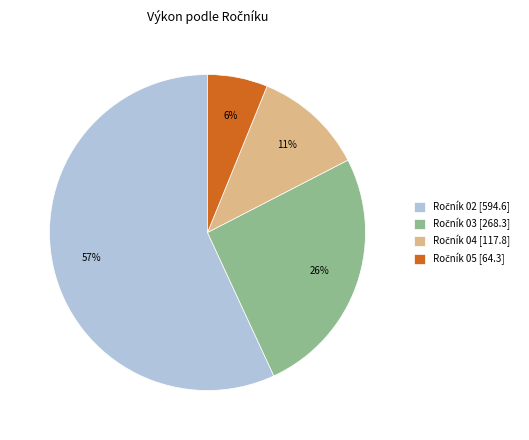

To the nearest percent, what is the average slice percentage?

25%